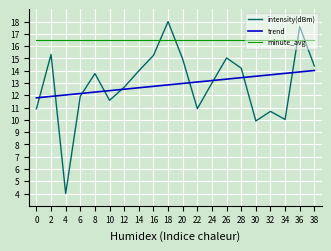

What is the difference between the highest and lowest values at 12?

4.0